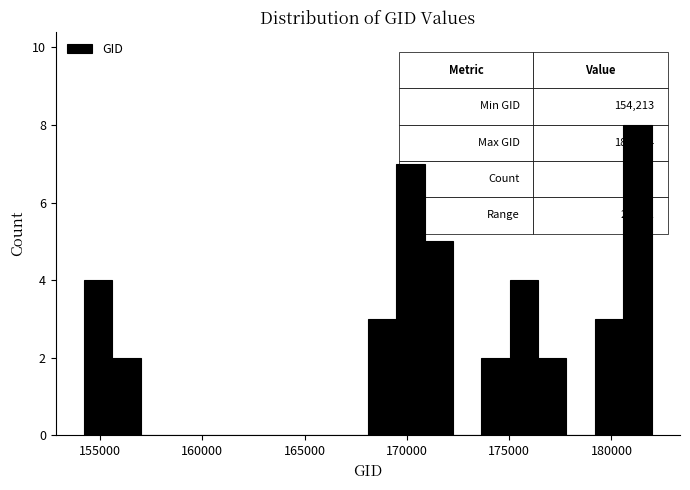

Around what value on the x-axis is the tallest bar? Give the approximate position of its centre, as read against the axis.

181500